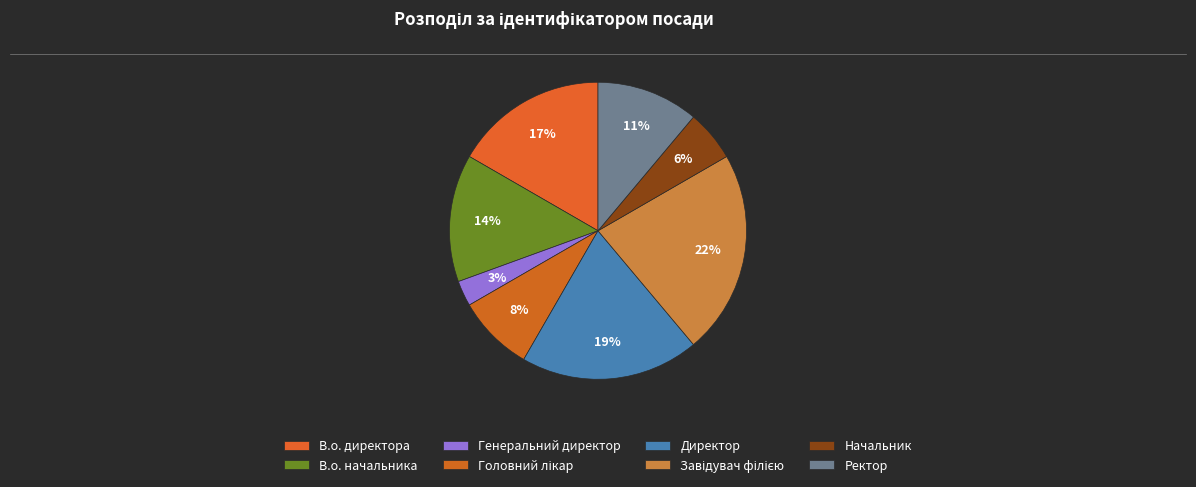

Count the number of slices in the pie.

8